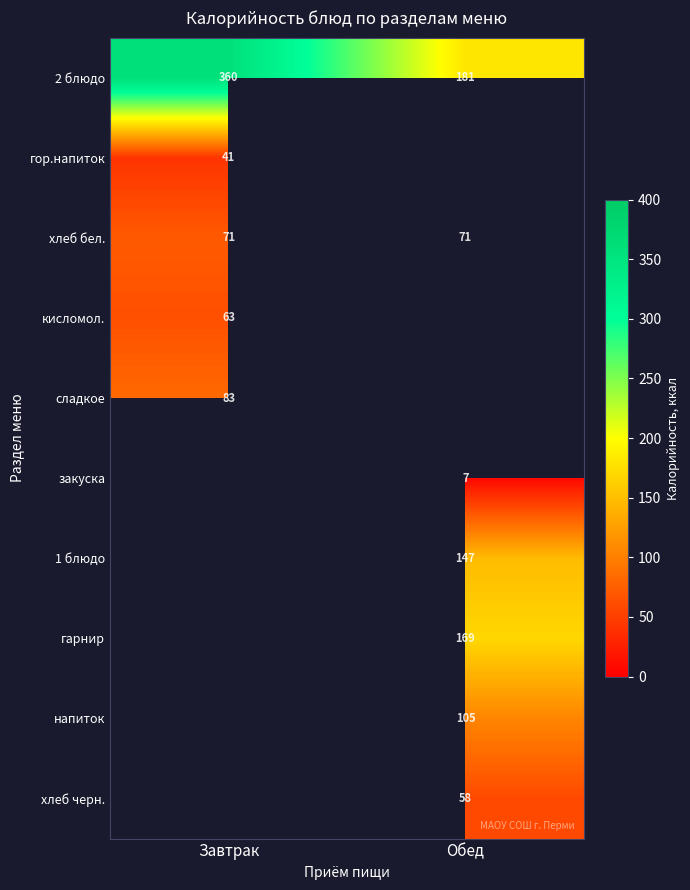

The value of закуска at Обед is 7. True or false?

True